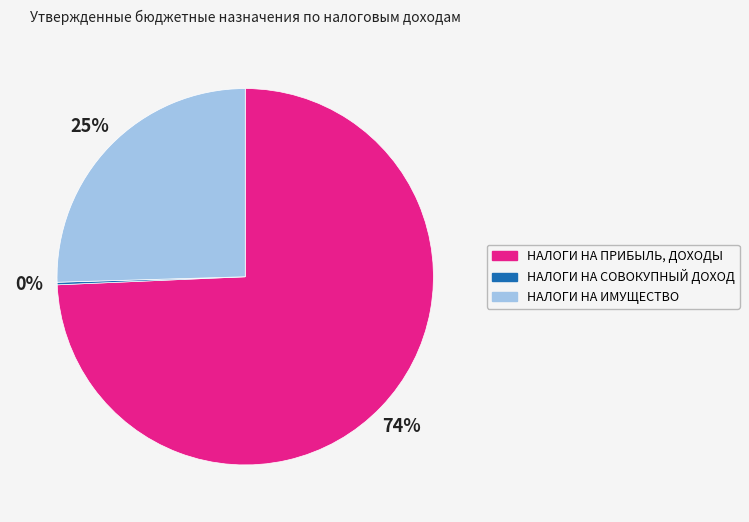

What is the largest slice in the pie chart?

НАЛОГИ НА ПРИБЫЛЬ, ДОХОДЫ